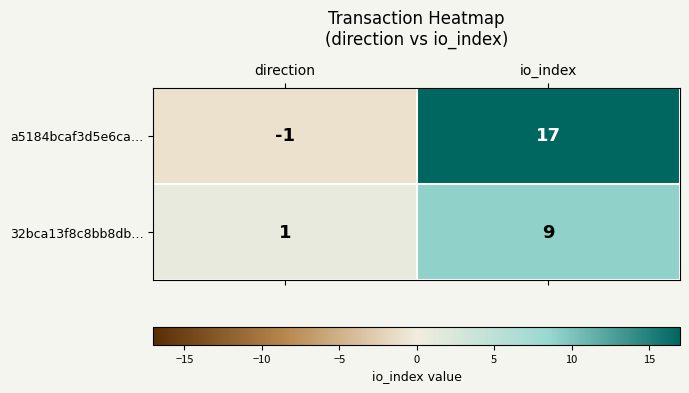

Which series has the largest total across all categories?

a5184bcaf3d5e6ca…